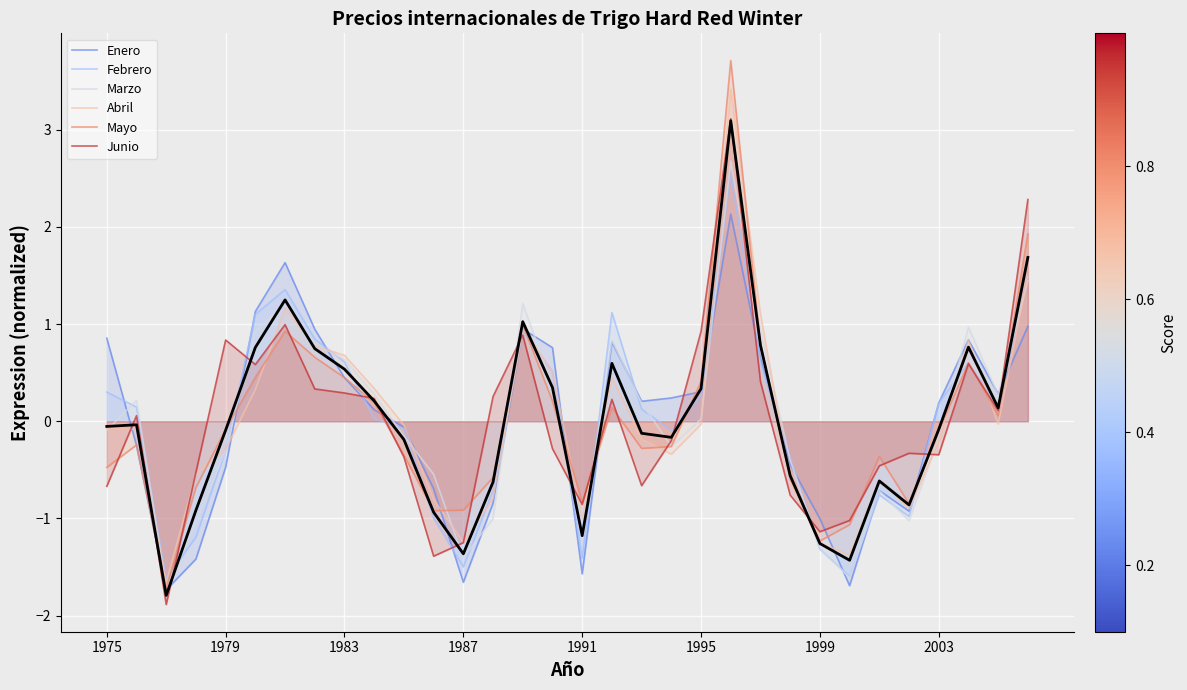

Is the value of Abril at 14 greater than the value of Enero at 10?

Yes